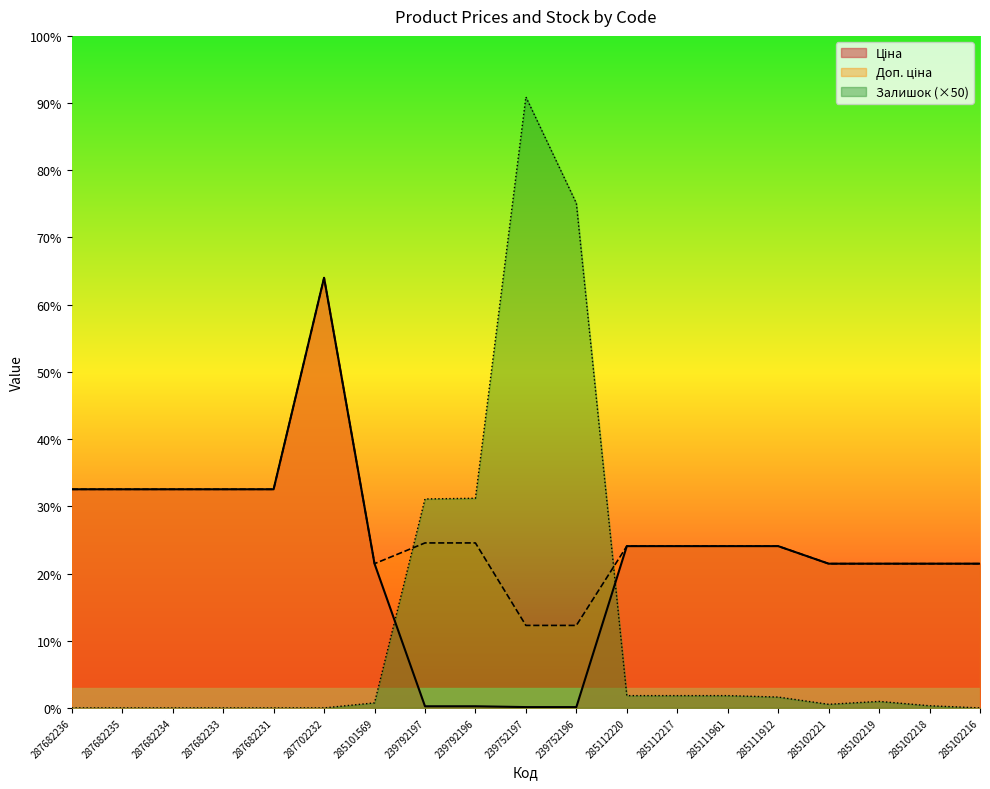

Reading left to right, list all the values displayed in this chart.

Ціна: 287682236=15120.0	287682235=15120.0	287682234=15120.0	287682233=15120.0	287682231=15120.0	287702232=29747.2	285101569=9975.0	239792197=114.1	239792196=114.1	239752197=57.0	239752196=57.0	285112220=11188.2	285112217=11188.2	285111961=11188.2	285111912=11188.2	285102221=9975.0	285102219=9975.0	285102218=9975.0	285102216=9975.0
Доп. ціна: 287682236=15120.0	287682235=15120.0	287682234=15120.0	287682233=15120.0	287682231=15120.0	287702232=29747.2	285101569=9975.0	239792197=11410.0	239792196=11410.0	239752197=5705.0	239752196=5705.0	285112220=11188.2	285112217=11188.2	285111961=11188.2	285111912=11188.2	285102221=9975.0	285102219=9975.0	285102218=9975.0	285102216=9975.0
Залишок: 287682236=0.0	287682235=0.0	287682234=0.0	287682233=0.0	287682231=0.0	287702232=0.0	285101569=350.0	239792197=14450.0	239792196=14500.0	239752197=42250.0	239752196=34900.0	285112220=850.0	285112217=850.0	285111961=850.0	285111912=750.0	285102221=250.0	285102219=450.0	285102218=150.0	285102216=0.0